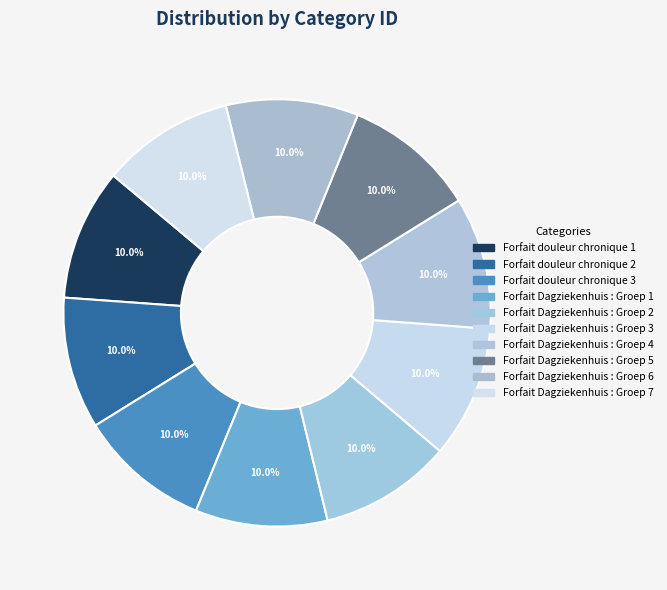

Count the number of slices in the pie.

10